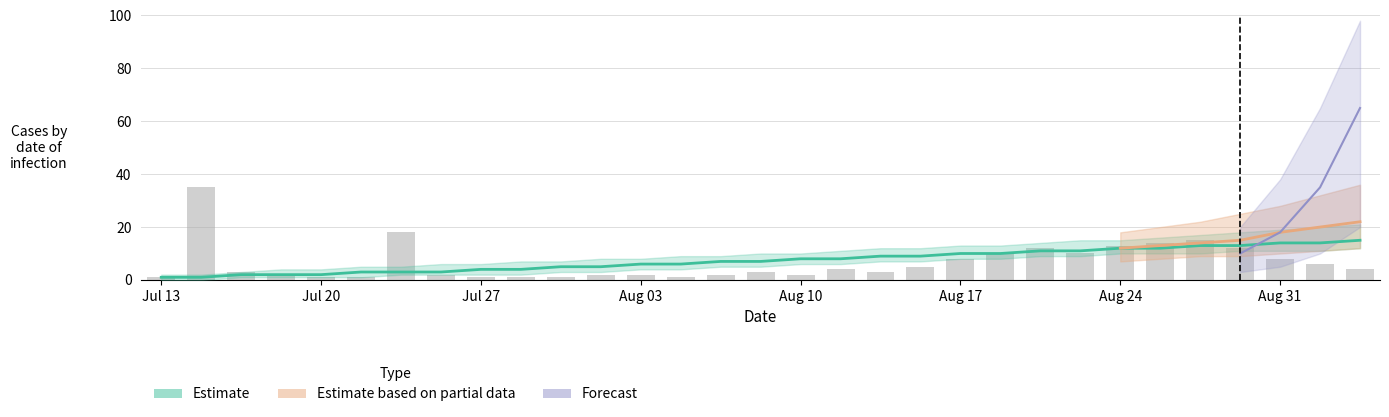

Rank the series at 28 from highest to lowest value.

Estimate based on partial data, Estimate, Forecast